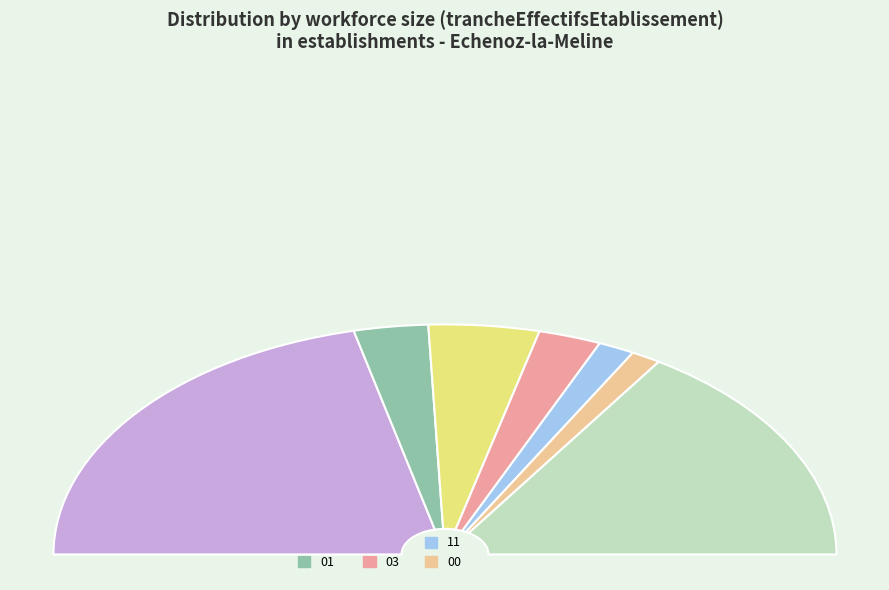

What is the largest slice in the pie chart?

NN